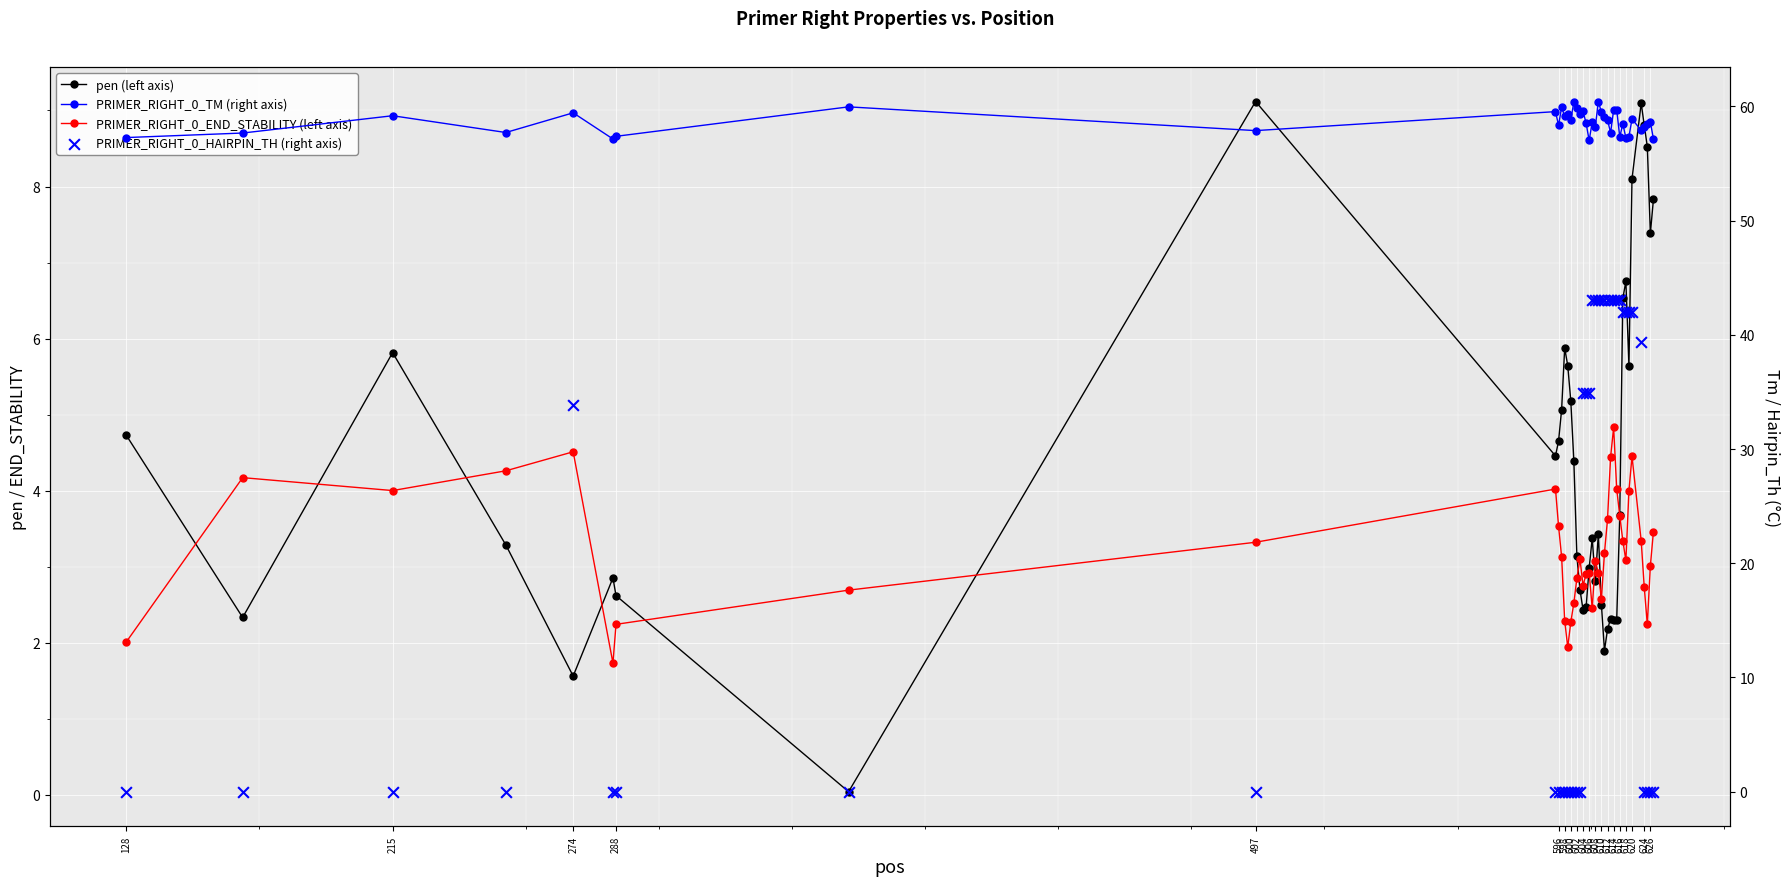

Which series has the largest total across all categories?

PRIMER_RIGHT_0_TM (right axis)